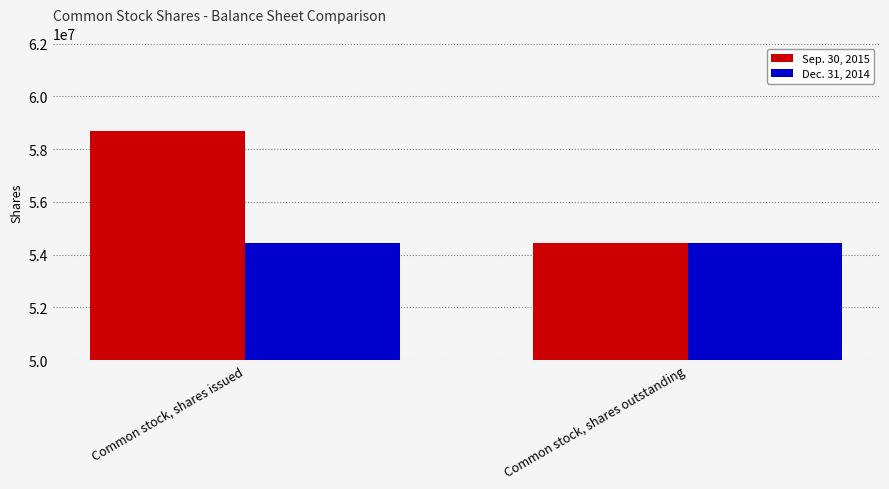

What is the average value of the Dec. 31, 2014 series?

54420882